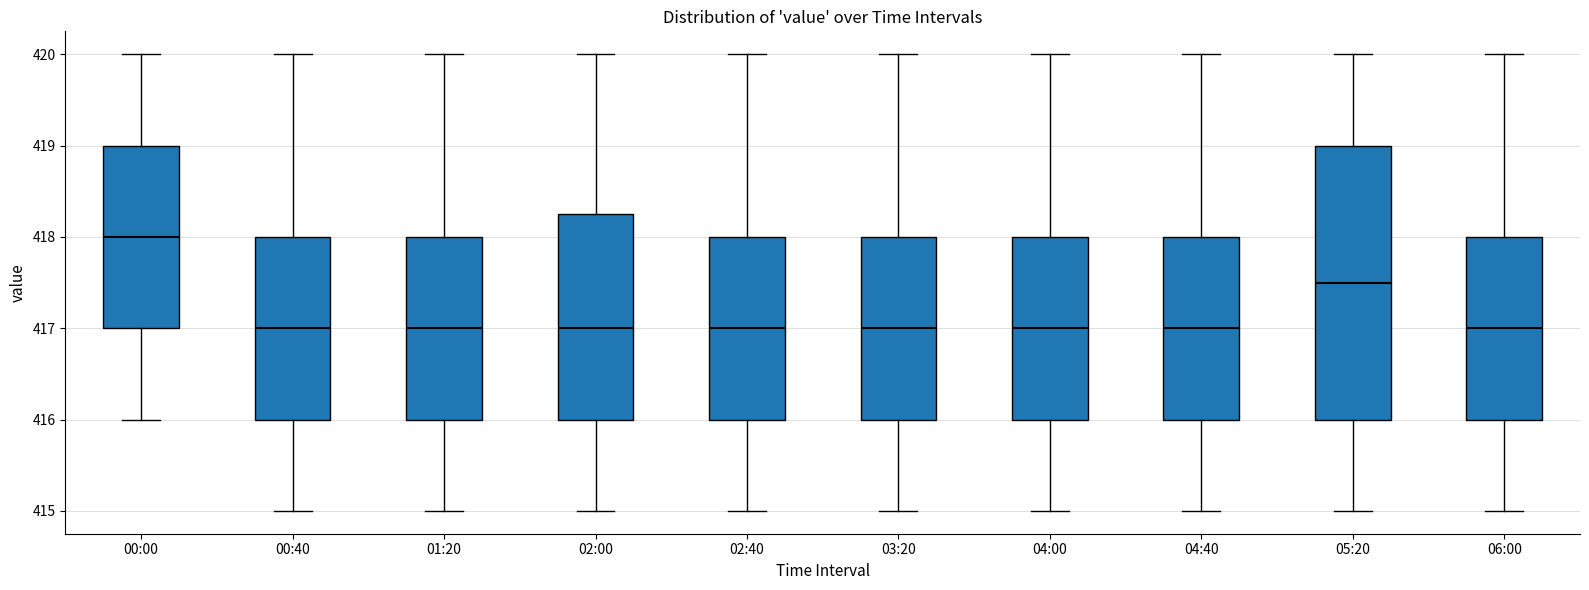

Comparing the boxes themselves (not the whiskers), which one is the tallest?

05:20